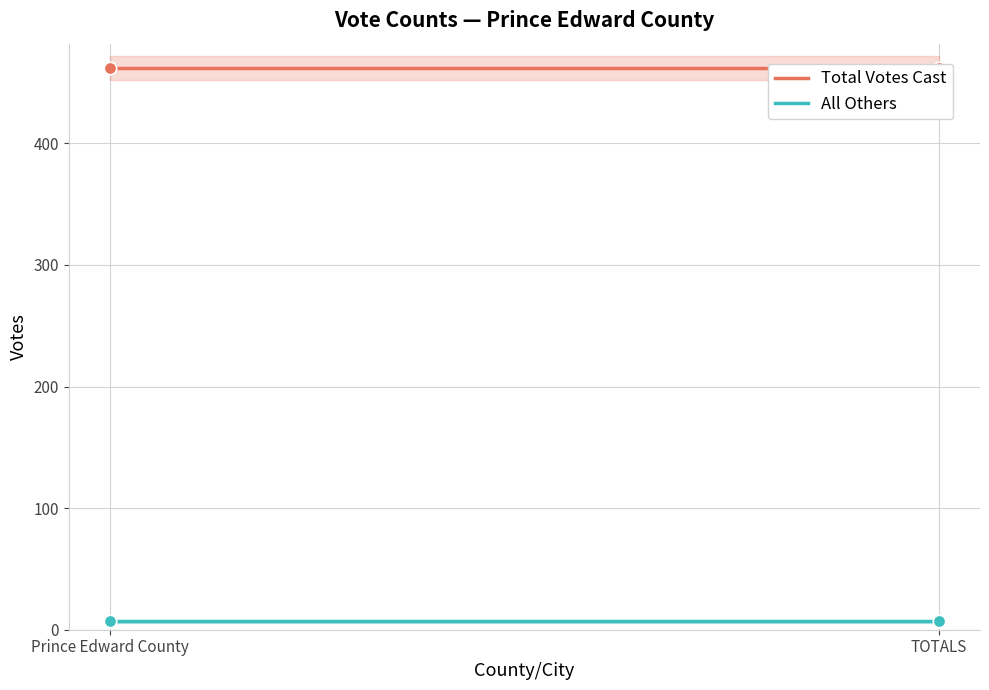

At how many categories does at least one series exceed 350?

2